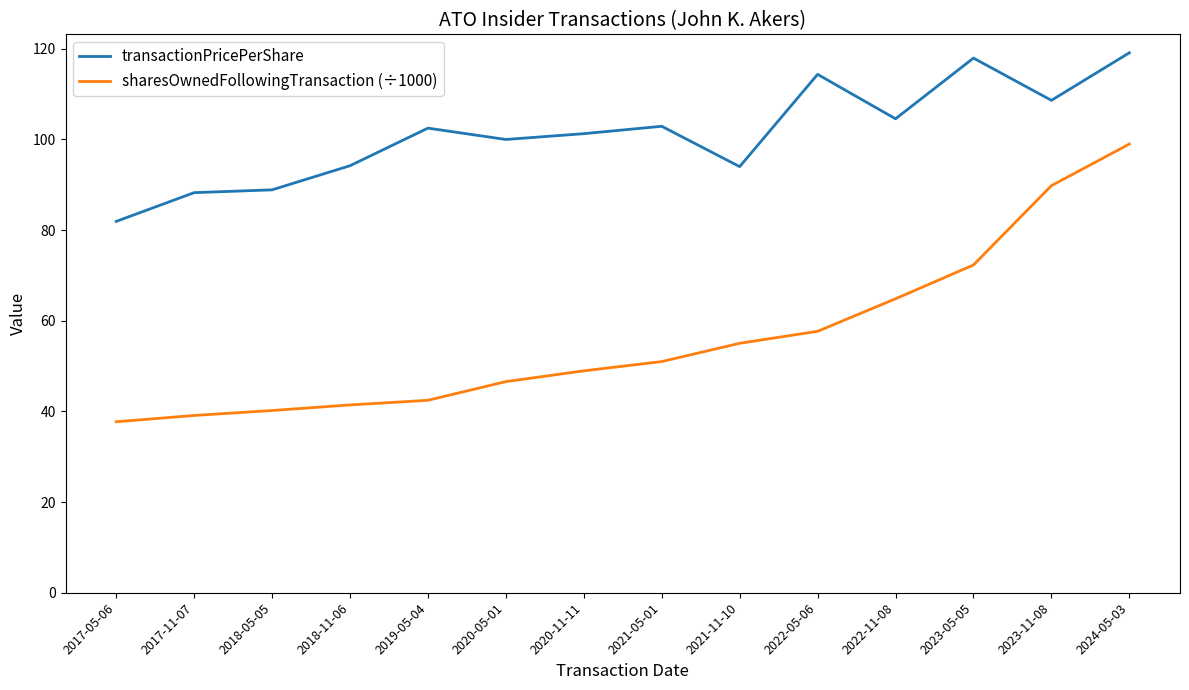

List the series in order of their peak value, highest first.

transactionPricePerShare, sharesOwnedFollowingTransaction (÷1000)